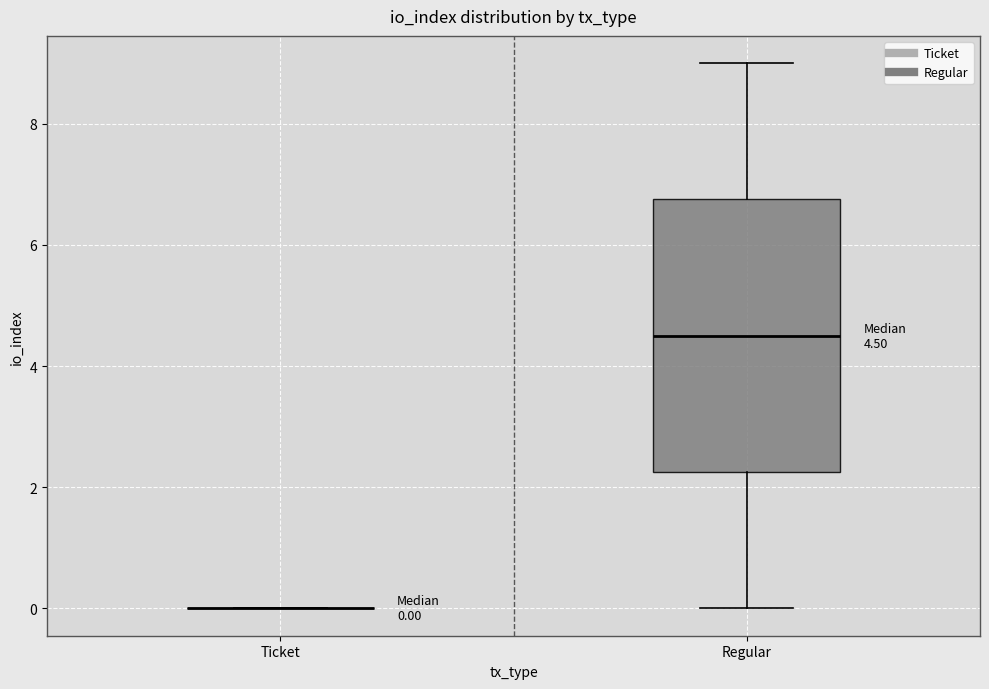

Comparing the boxes themselves (not the whiskers), which one is the tallest?

Regular